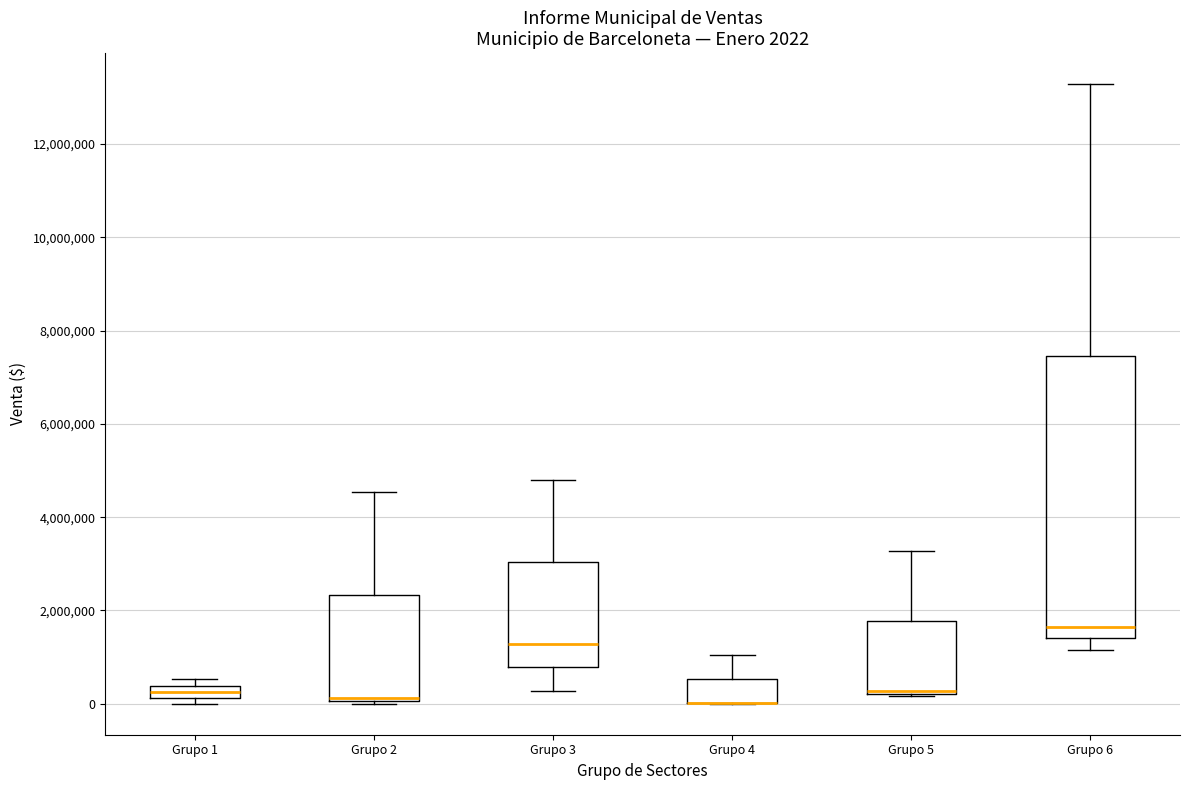

Comparing the boxes themselves (not the whiskers), which one is the tallest?

Grupo 6